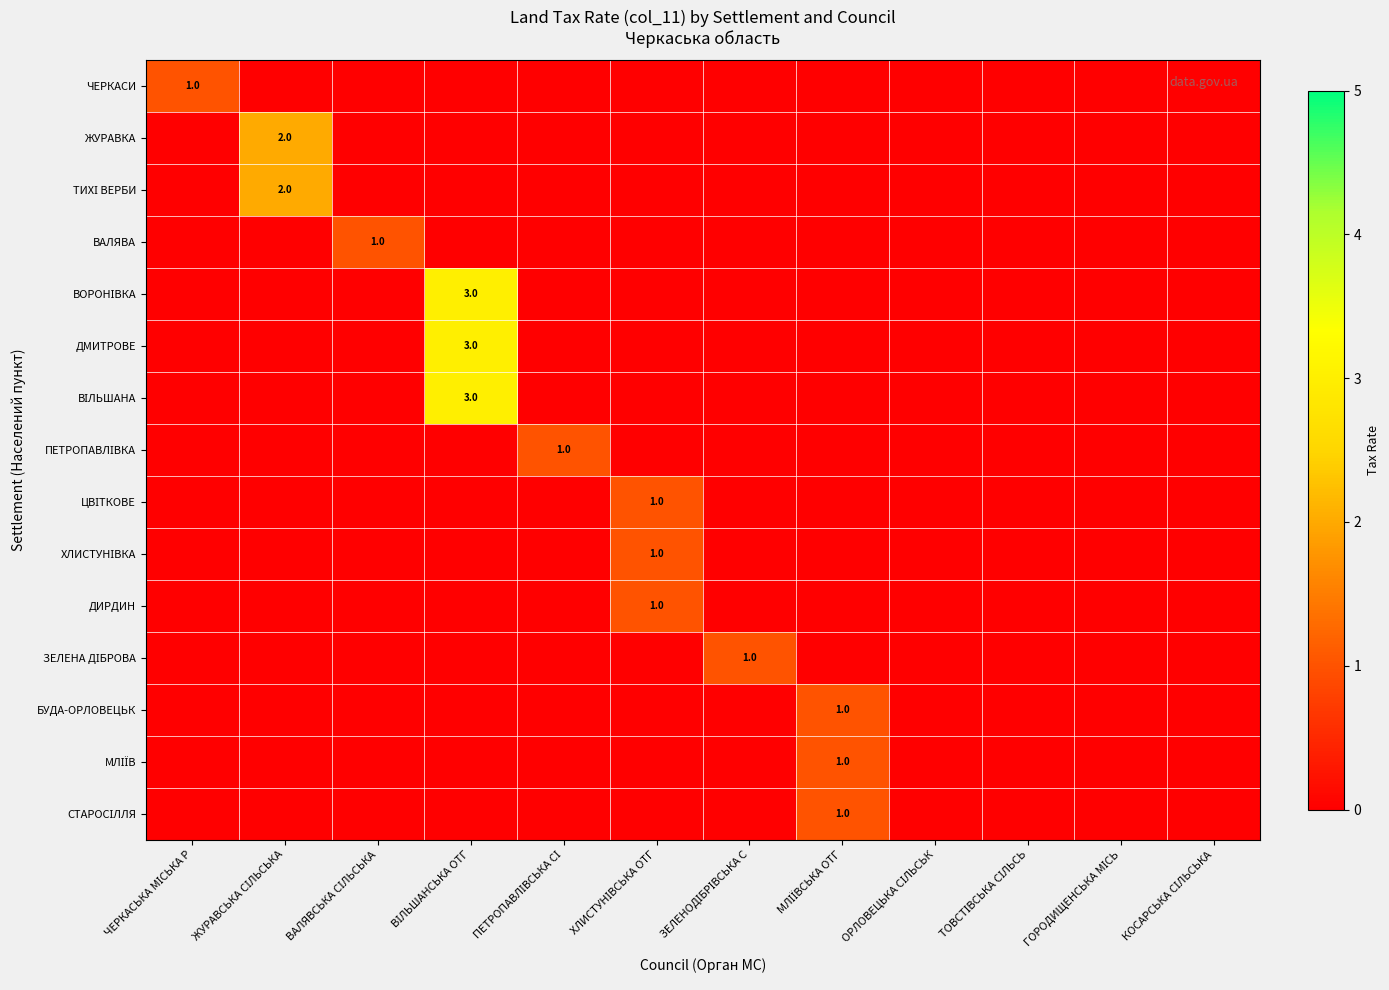

How many distinct data groups are displayed?

15